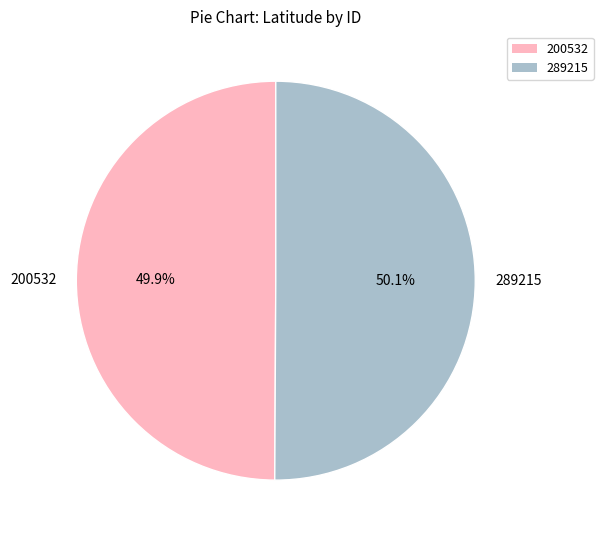

Does any single category account for the majority?

Yes